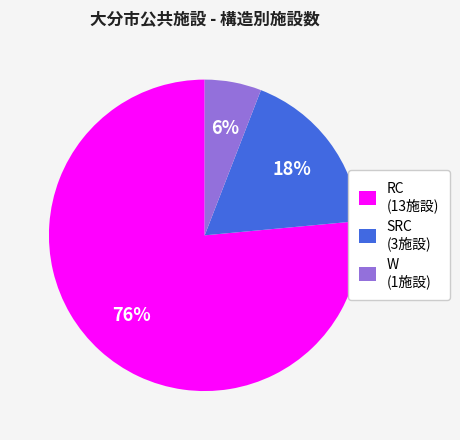

The RC (13施設) slice represents 76% of the pie. True or false?

True